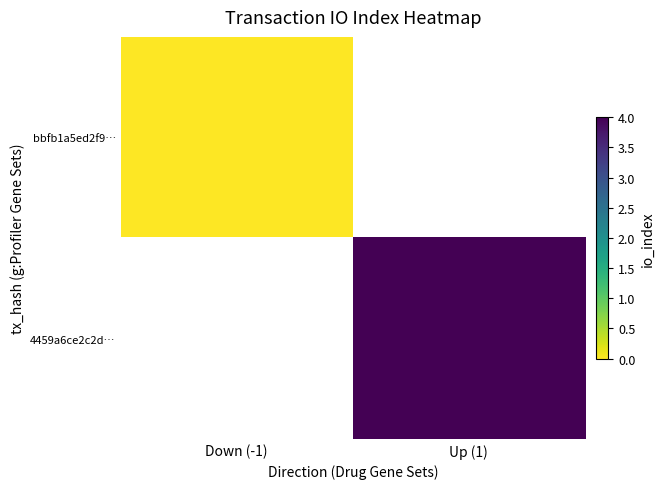

Rank the categories by 4459a6ce2c2d… value from lowest to highest.

Down (-1), Up (1)